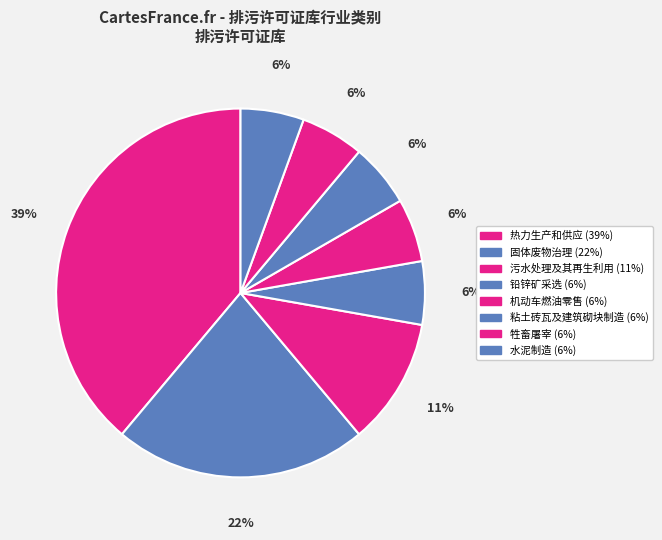

What is the smallest slice in the pie chart?

铅锌矿采选